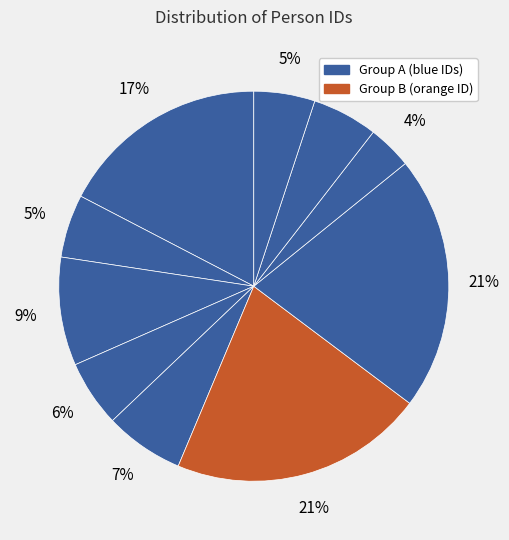

Count the number of slices in the pie.

10